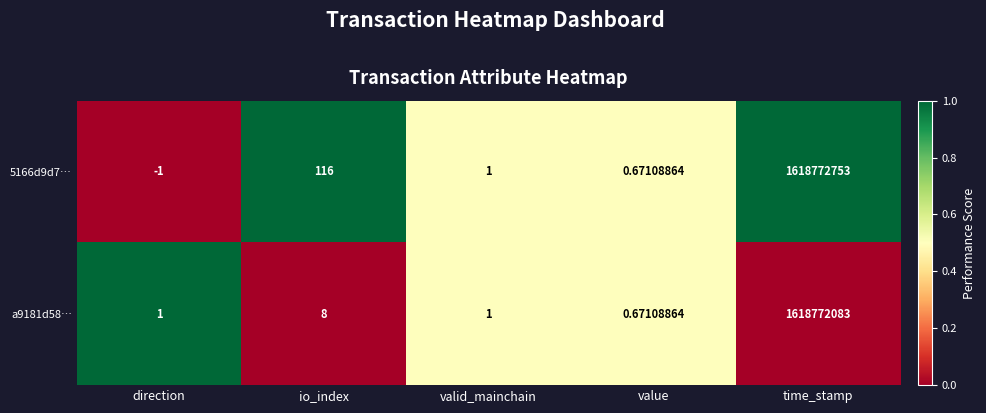

Which category has the highest value in the a9181d58… series?

time_stamp